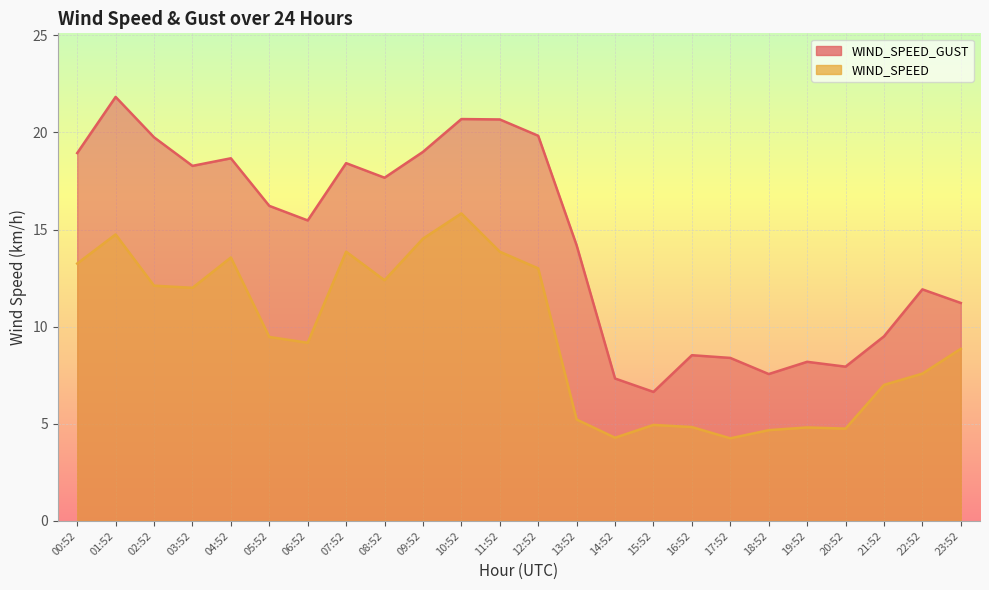

True or false: WIND_SPEED_GUST and WIND_SPEED cross at least once.

False